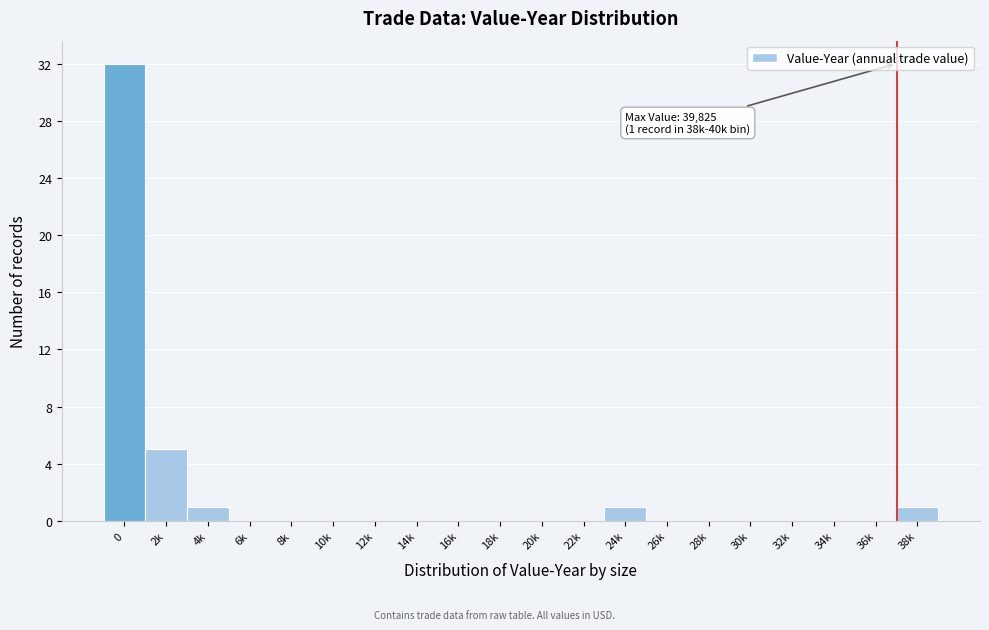

Reading left to right, transcribe all the data shown in this chart.

0=32	2k=5	4k=1	6k=0	8k=0	10k=0	12k=0	14k=0	16k=0	18k=0	20k=0	22k=0	24k=1	26k=0	28k=0	30k=0	32k=0	34k=0	36k=0	38k=1